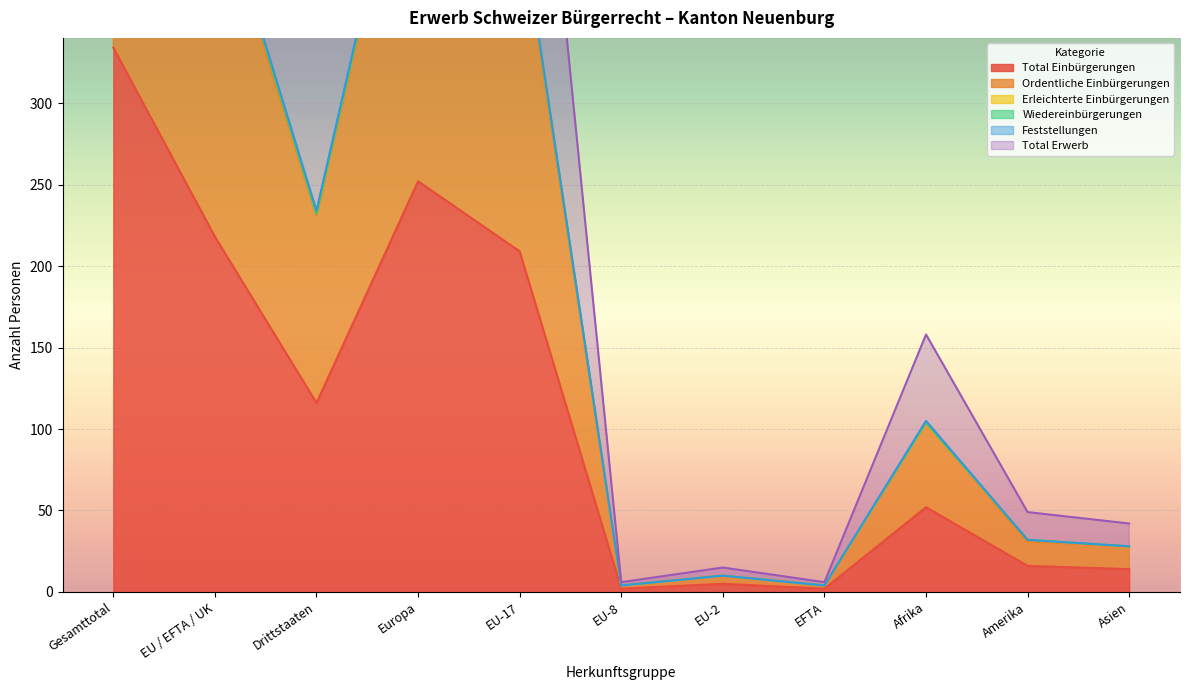

The value of Total Einbürgerungen at Amerika is 16. True or false?

True